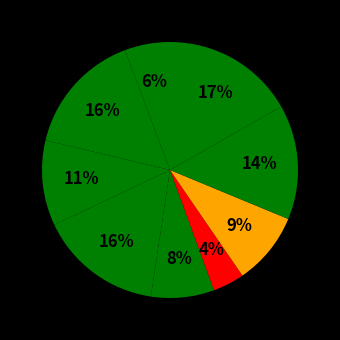

Count the number of slices in the pie.

9